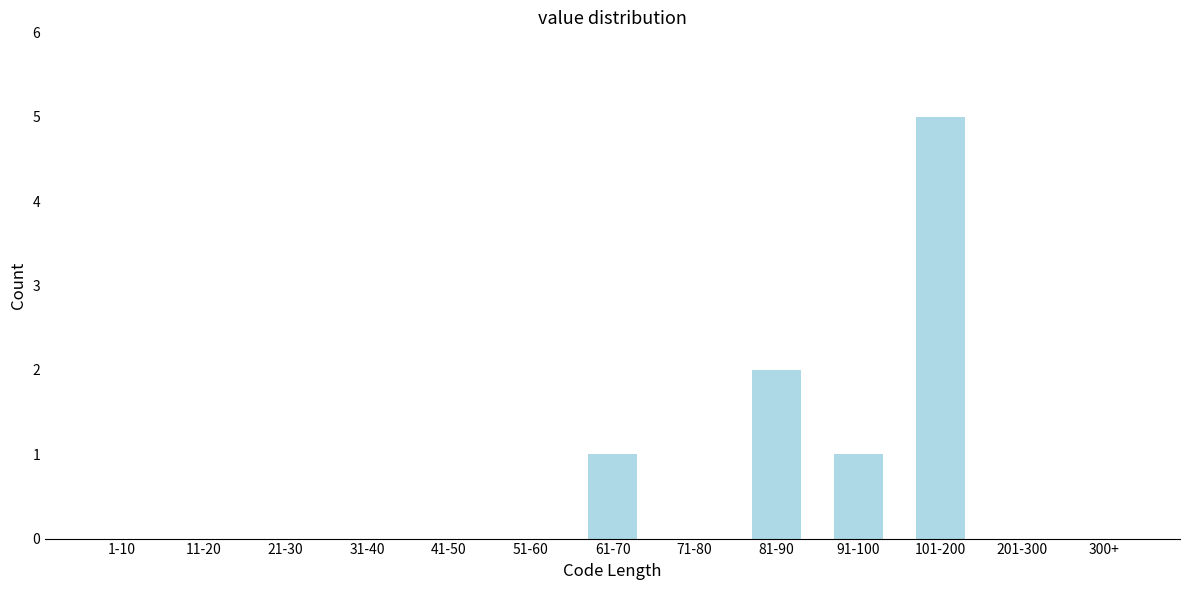

Reading left to right, list all the values displayed in this chart.

1-10=0	11-20=0	21-30=0	31-40=0	41-50=0	51-60=0	61-70=1	71-80=0	81-90=2	91-100=1	101-200=5	201-300=0	300+=0